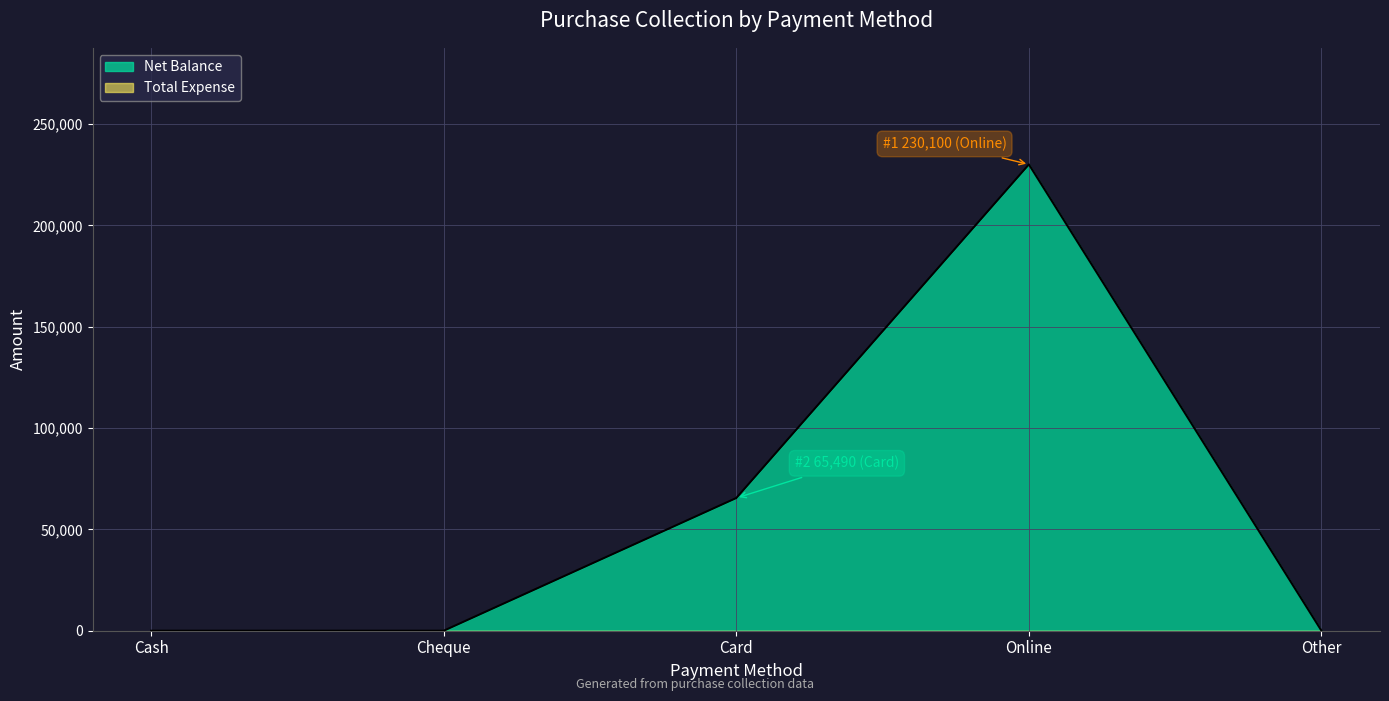

List the labels in order of value, smallest first.

Cash, Cheque, Other, Card, Online